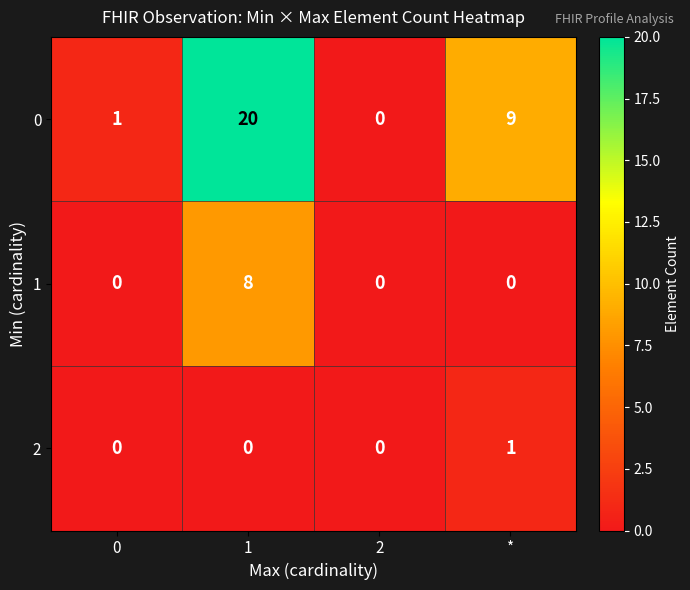

What is the maximum value shown in the chart?

20